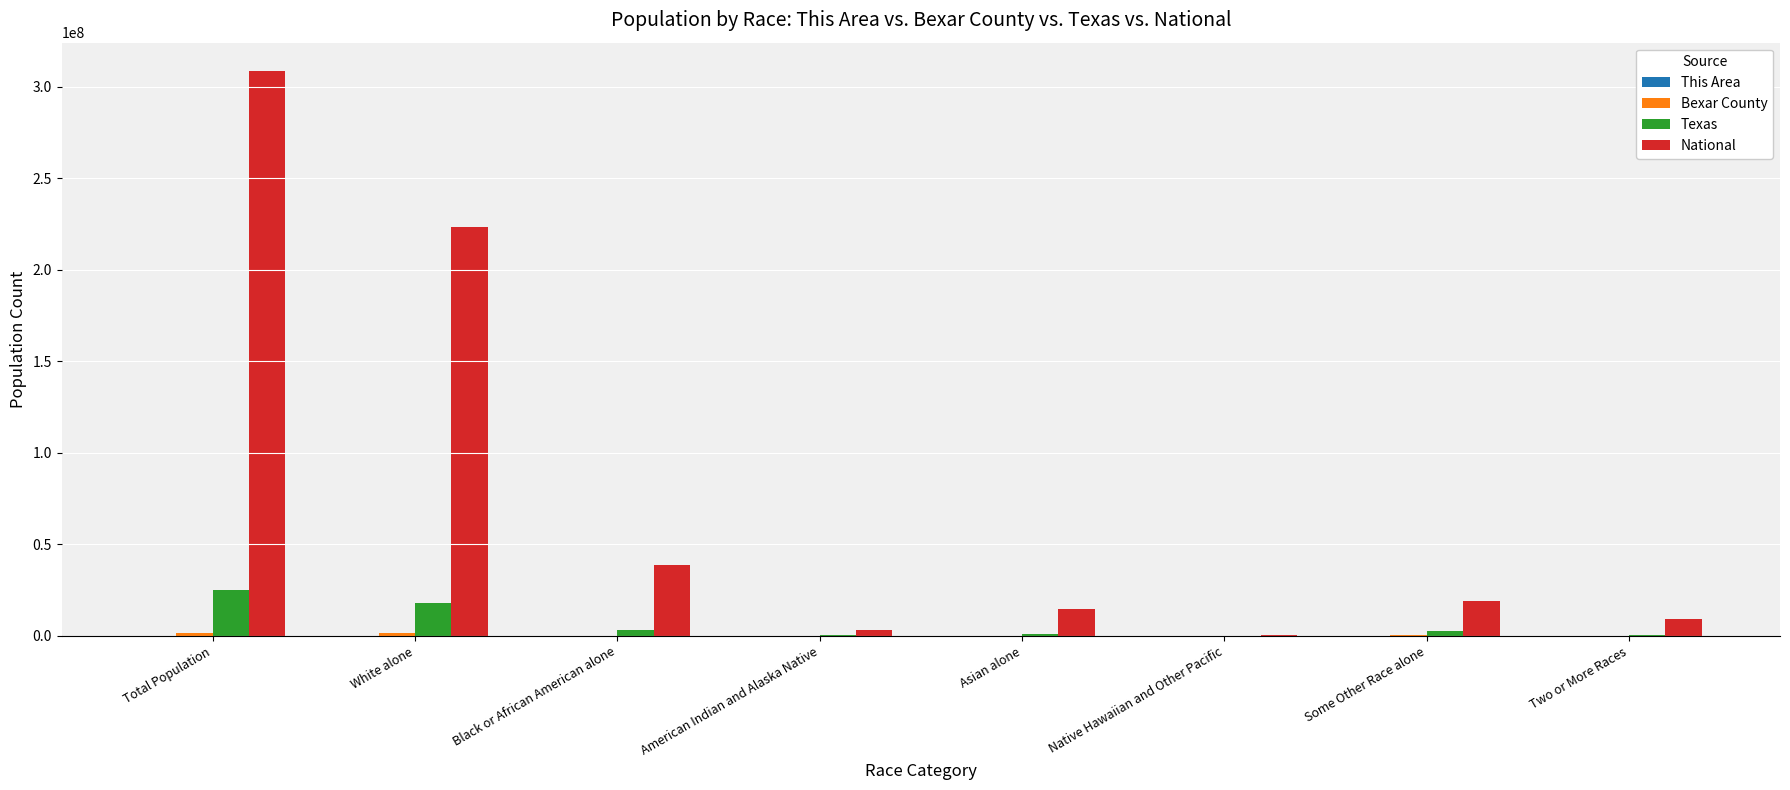

Which series has the largest total across all categories?

National